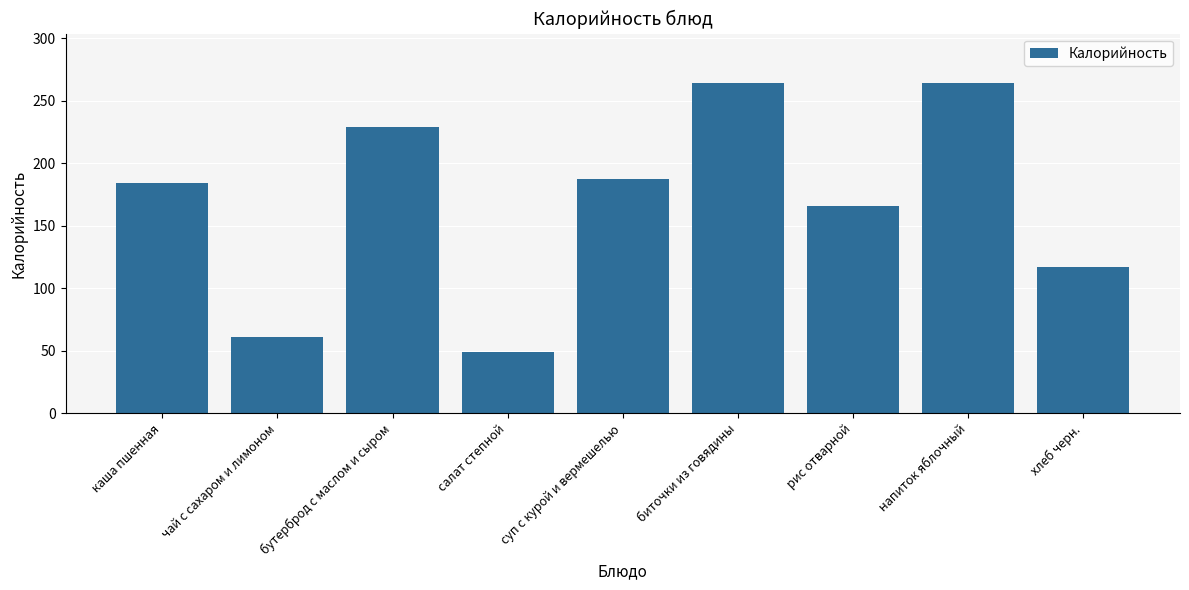

What is the difference between the second highest and minimum values?

215